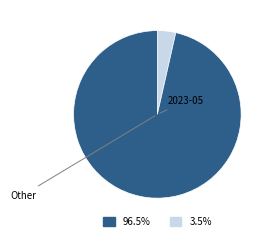

Is there any slice that represents more than half of the pie?

Yes